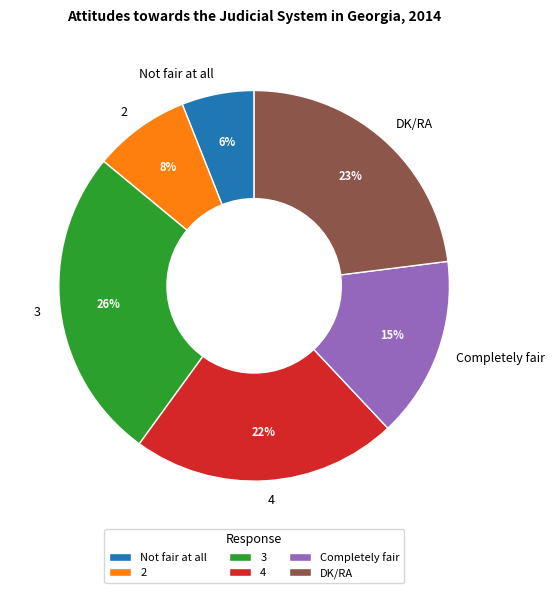

Which has a higher value, 2 or DK/RA?

DK/RA